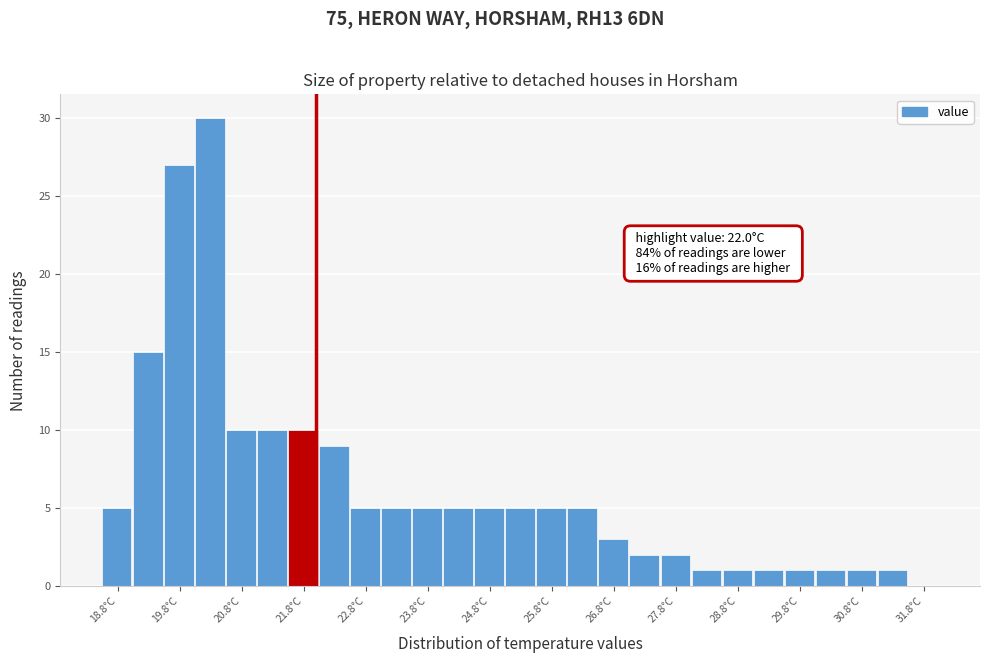

Which range on the x-axis has the tallest bar?

20.05 to 20.55